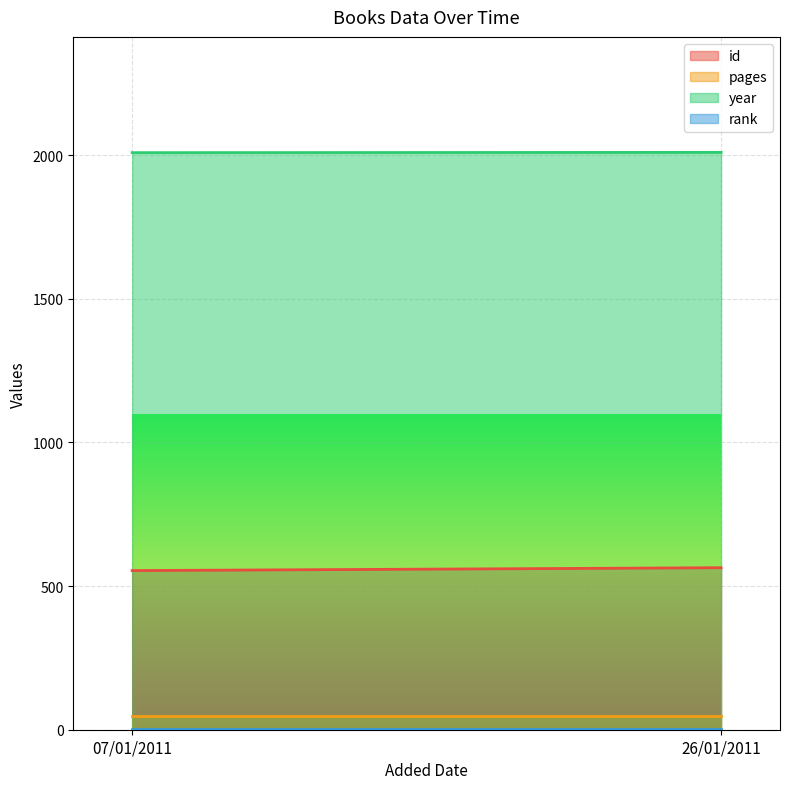

What is the maximum value shown in the chart?

2010